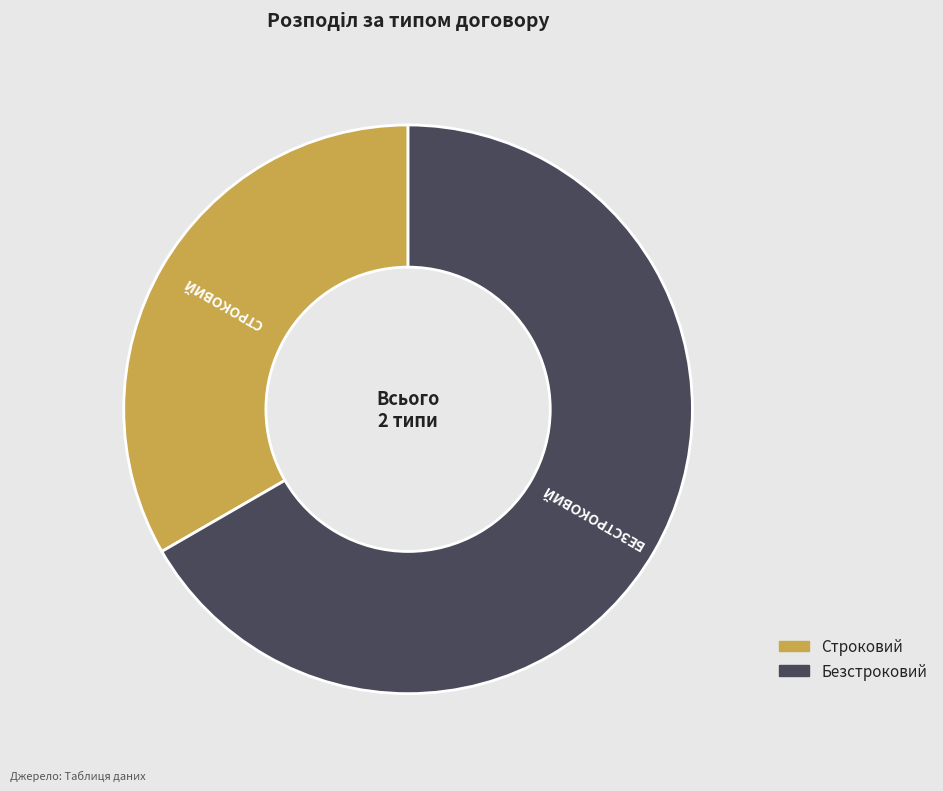

Rank the categories by value from highest to lowest.

Безстроковий, Строковий